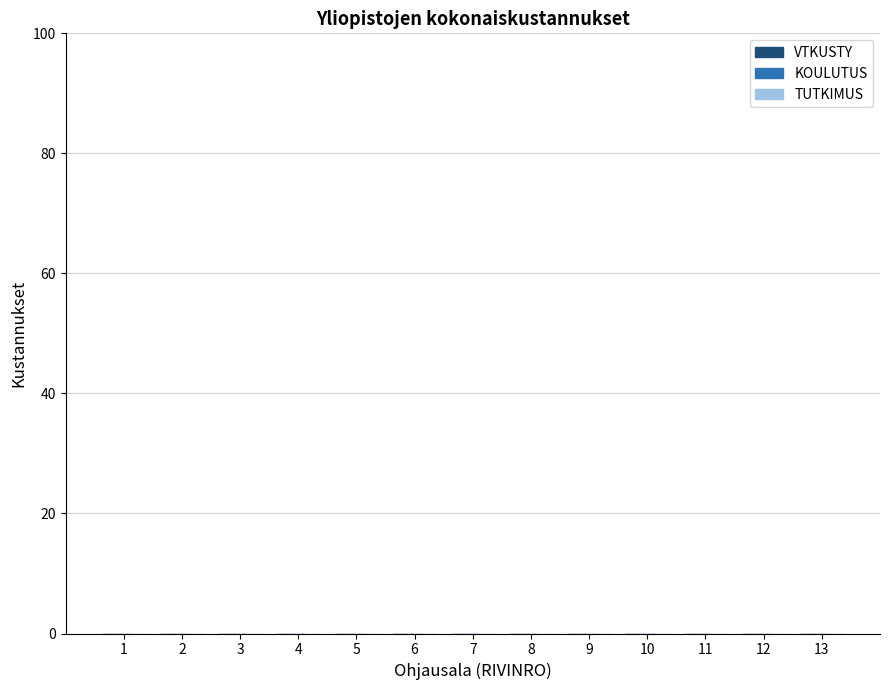

Count the number of categories in the chart.

13